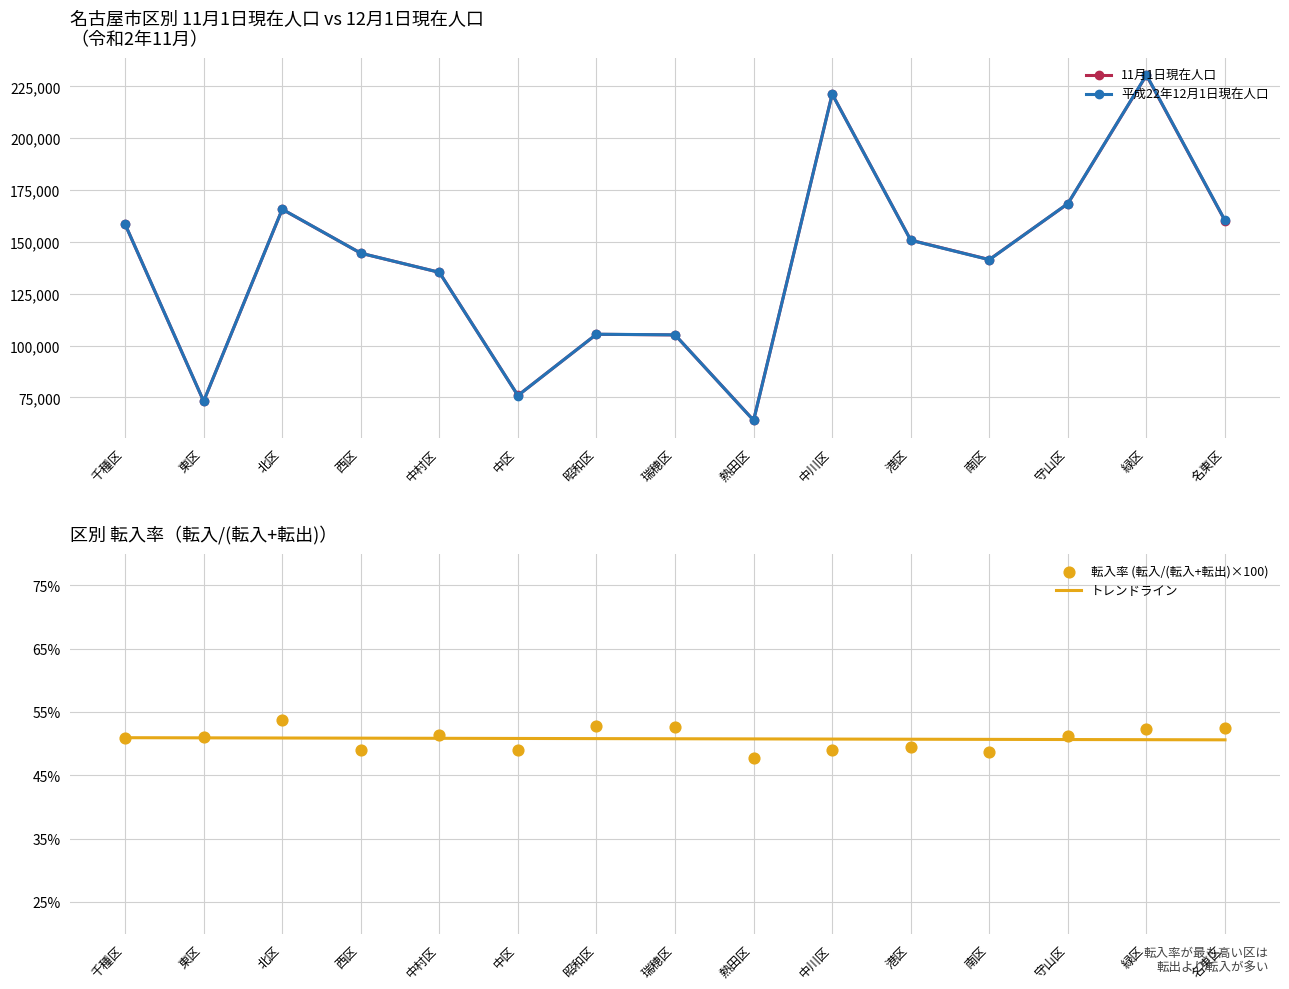

At how many categories does at least one series exceed 26205?

15